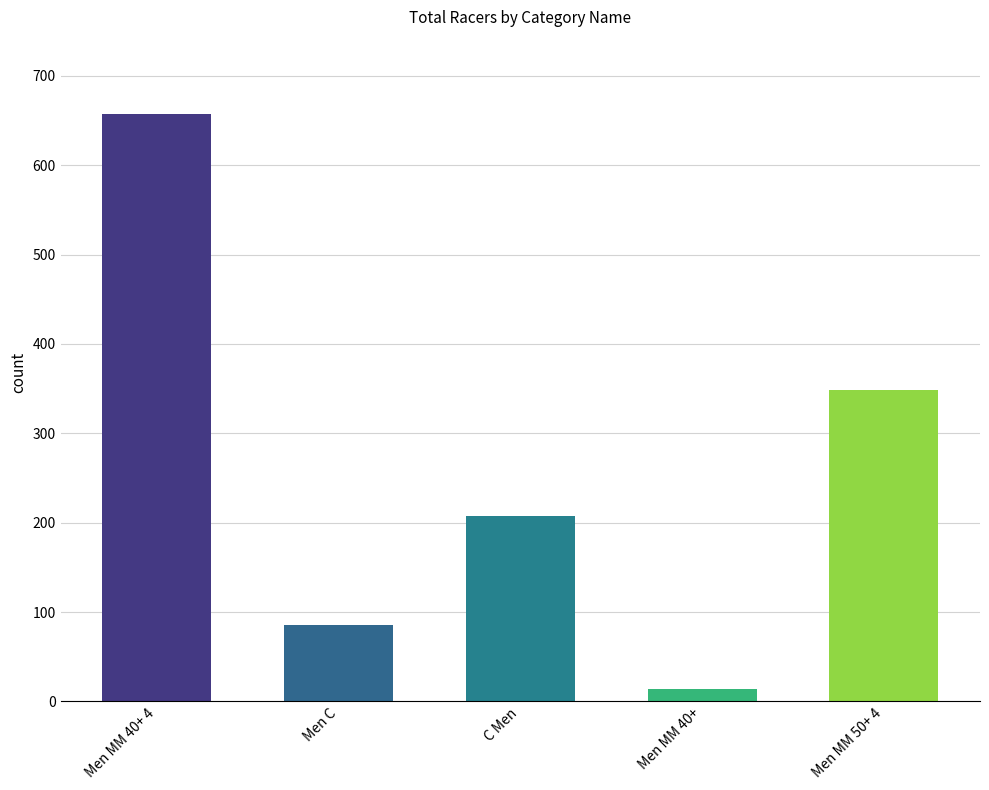

What is the sum of all values?

1313